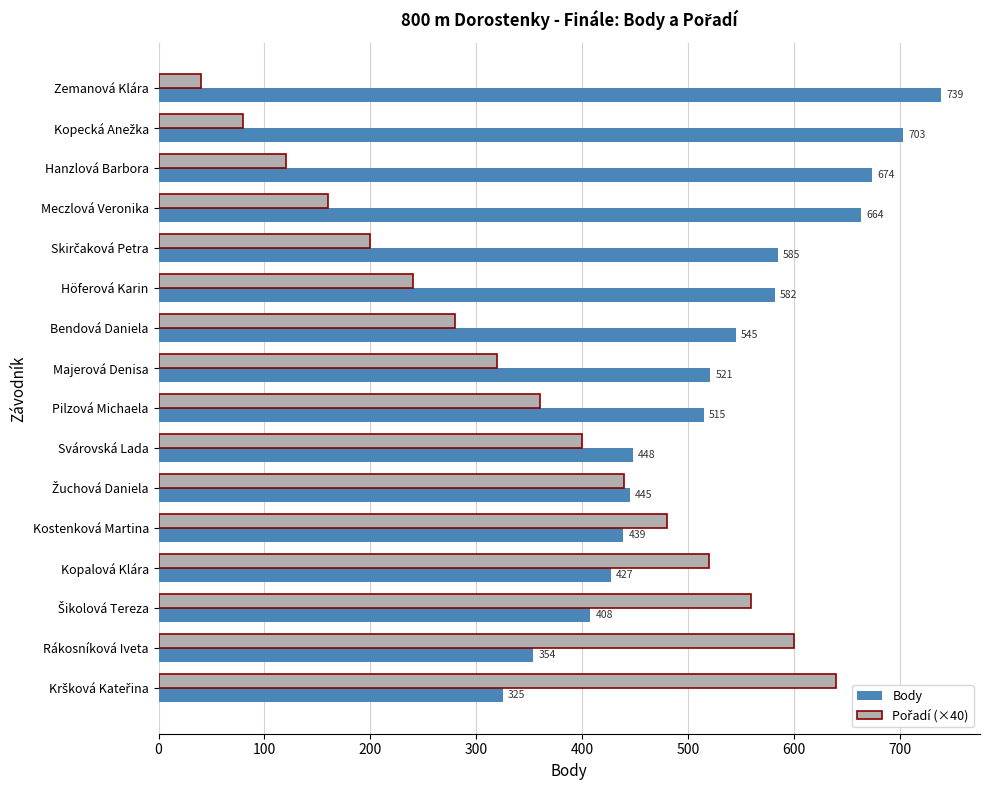

What is the difference between the maximum and minimum values in the Body series?

414